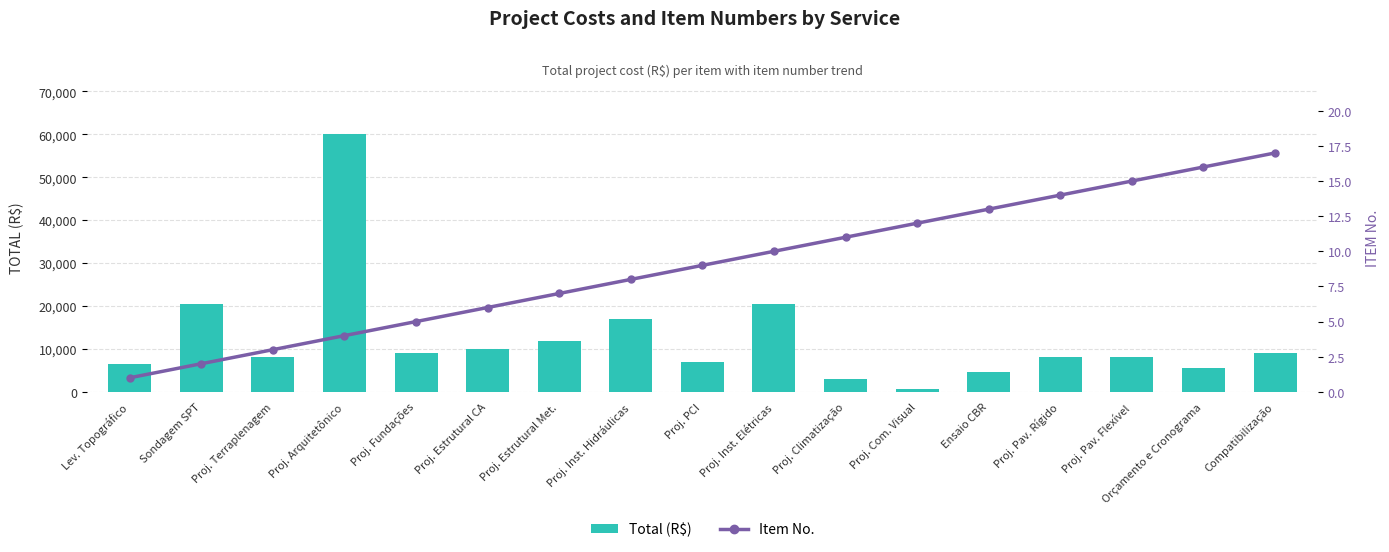

At which label is Total (R$) closest to 30341?

Proj. Inst. Elétricas